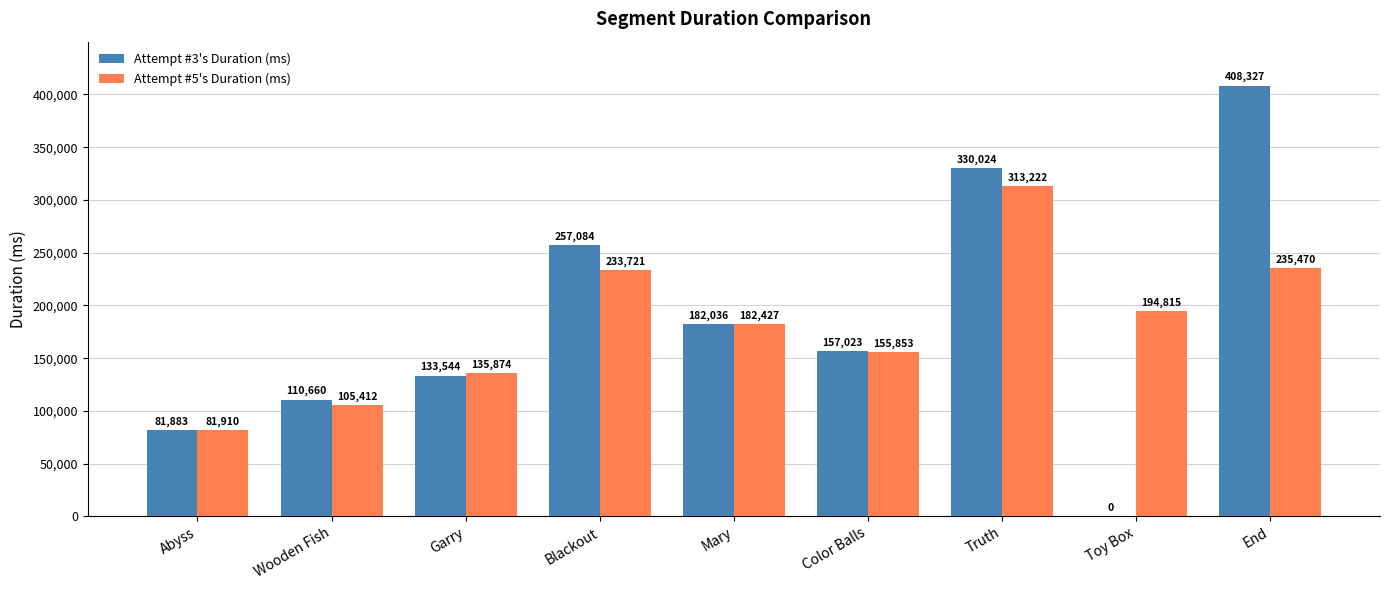

Which series has the largest total across all categories?

Attempt #3's Duration (ms)